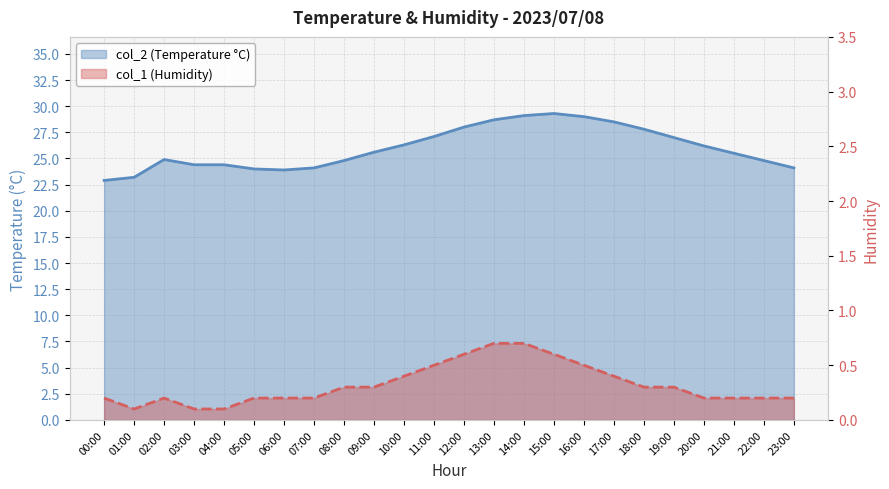

What is the minimum value for col_1?

0.1